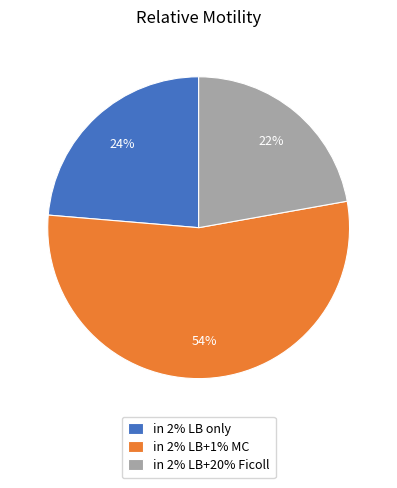

Which category has the smallest portion of the pie?

in 2% LB+20% Ficoll